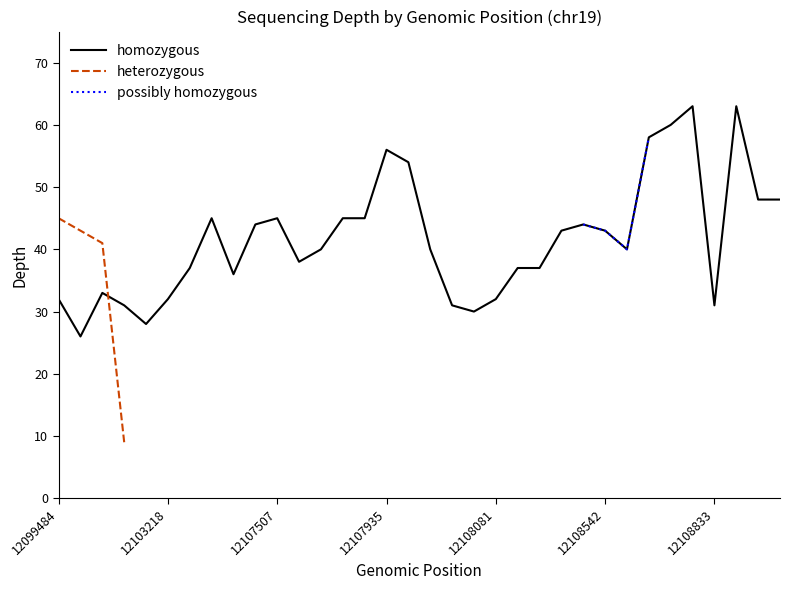

At 32, list the series in order from smallest to largest.

homozygous, heterozygous, possibly homozygous